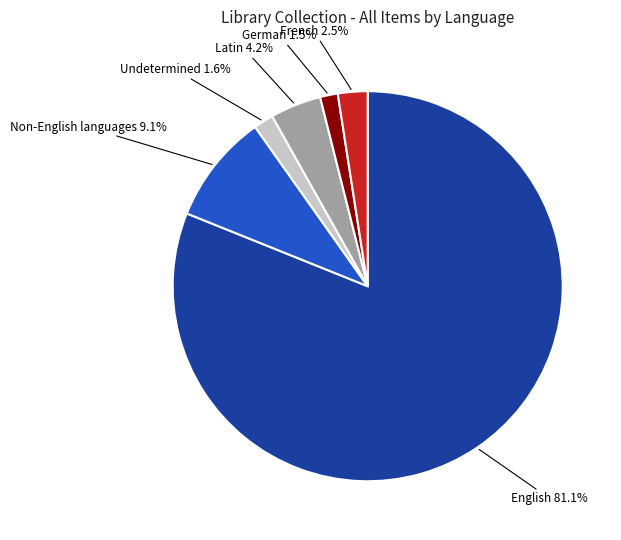

To the nearest percent, what is the difference between the largest and smallest slice percentages?

80%